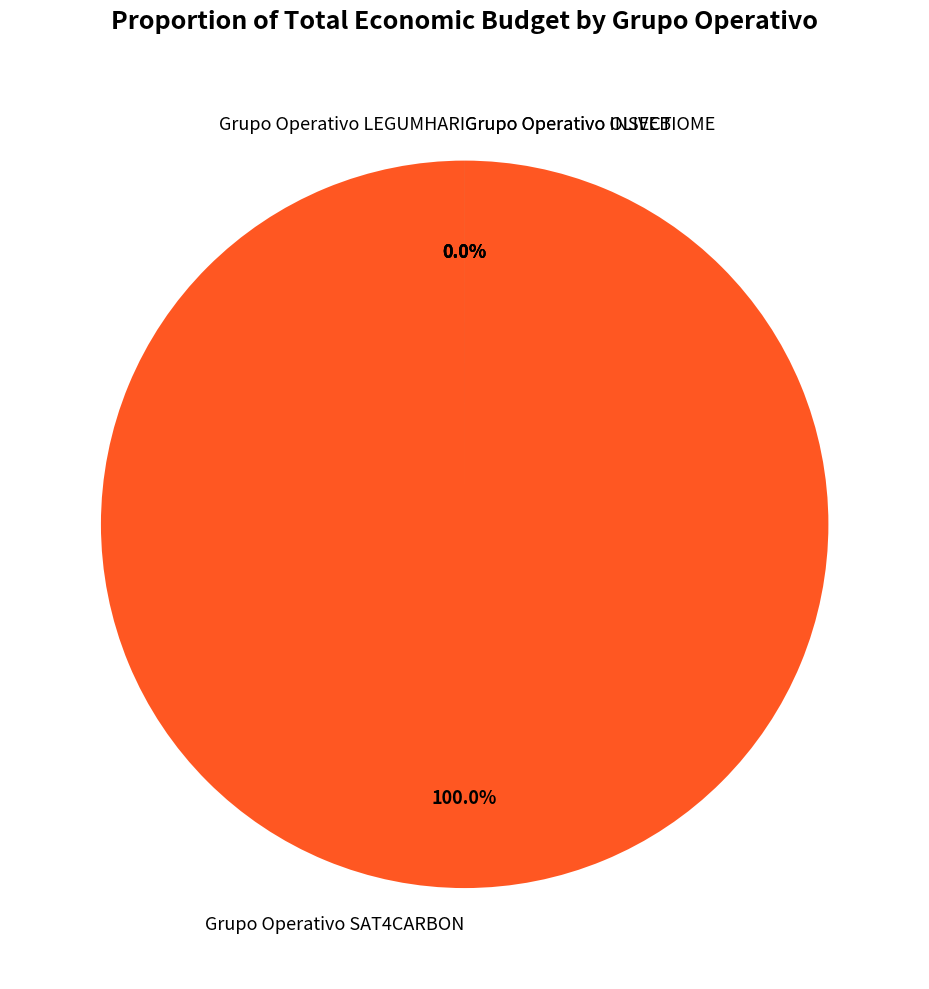

What is the change in value from Grupo Operativo OLIVEBIOME to Grupo Operativo INSECT?

-205868